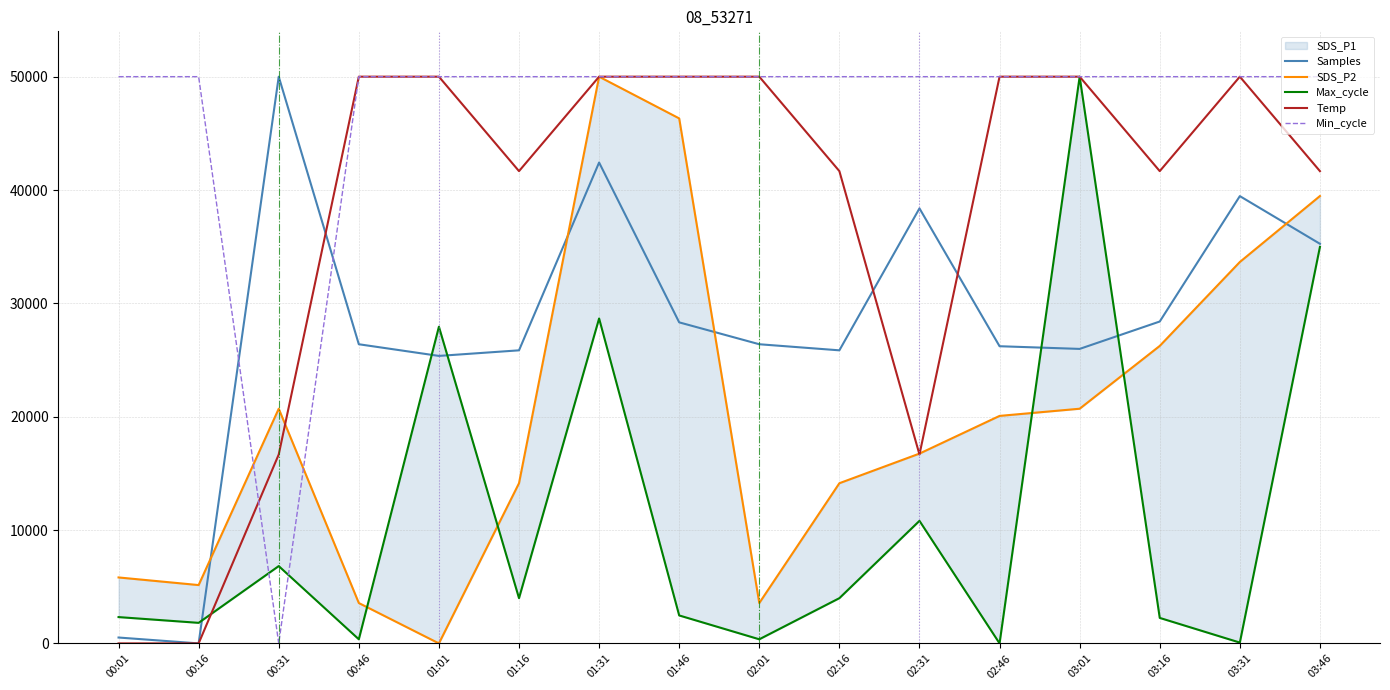

What value does the Samples series have at 03:46?

35256.0